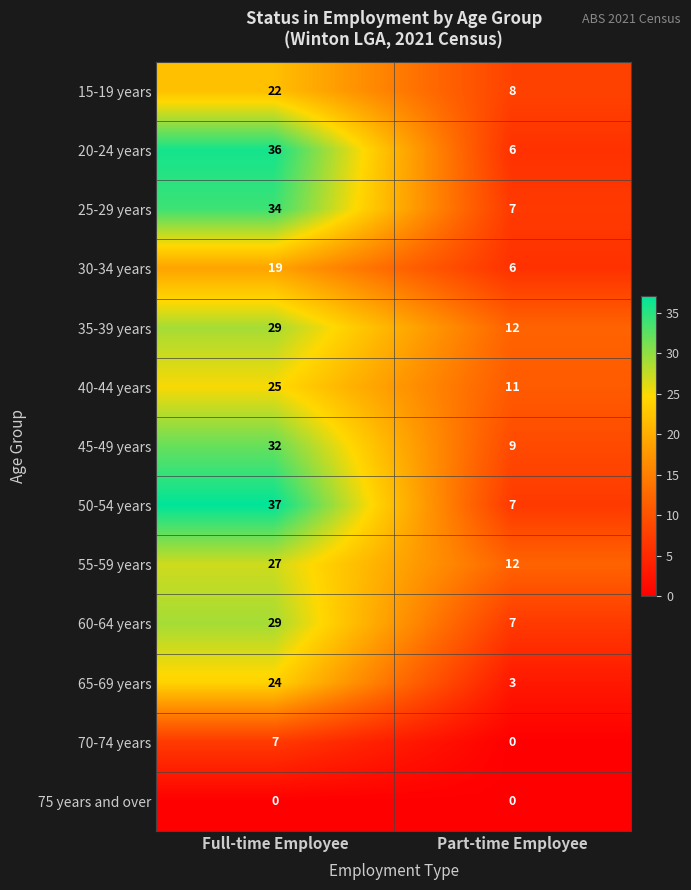

What is the spread (max minus min) of values at Full-time Employee?

37